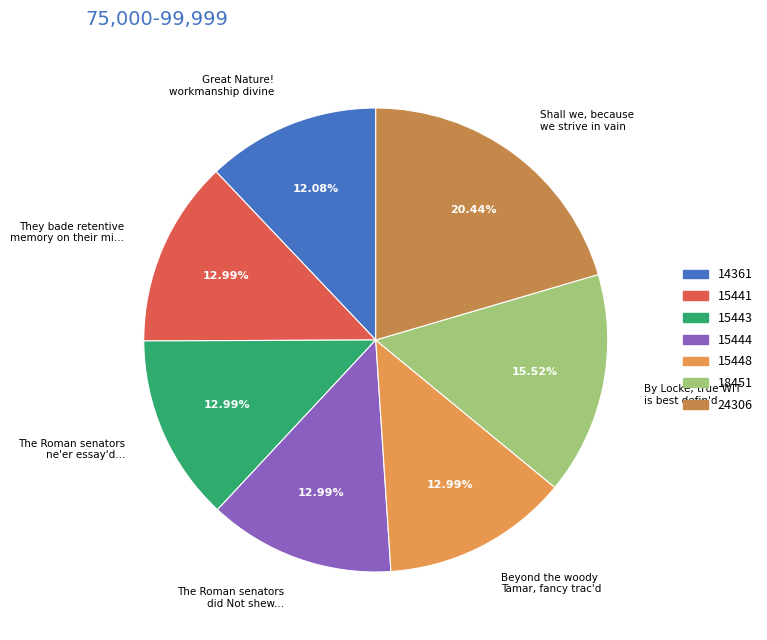

Combined, do Great Nature! workmanship divine and The Roman senators did Not shew... account for over 50%?

No